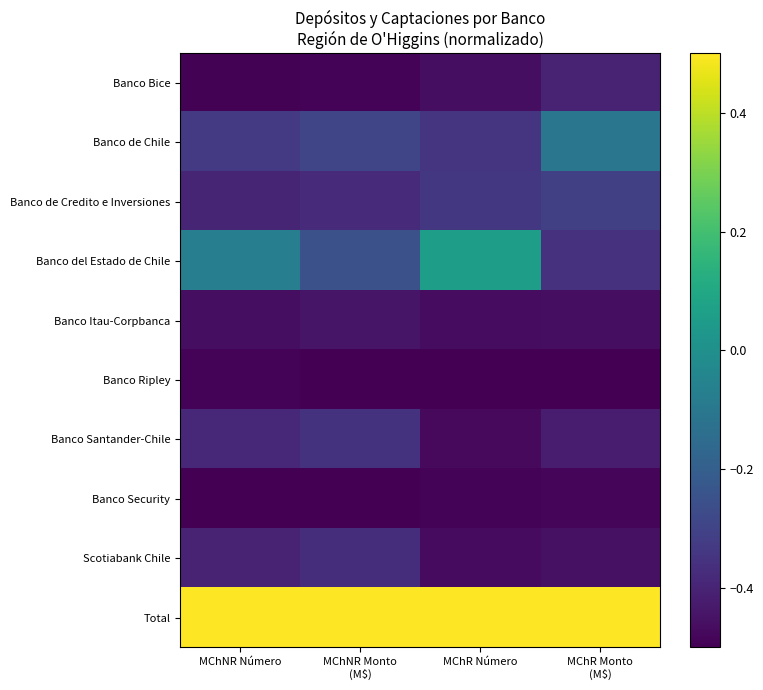

At which category does the chart reach its minimum across all series?

MChNR Monto
(M$)